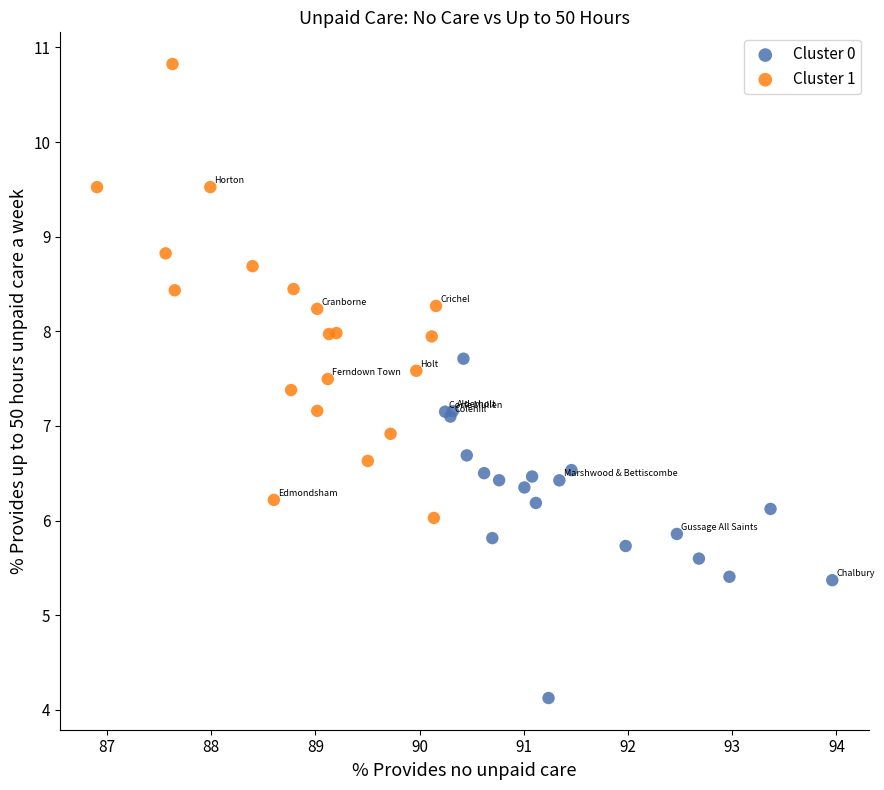

Which series has the widest spread of Y values?

Cluster 1